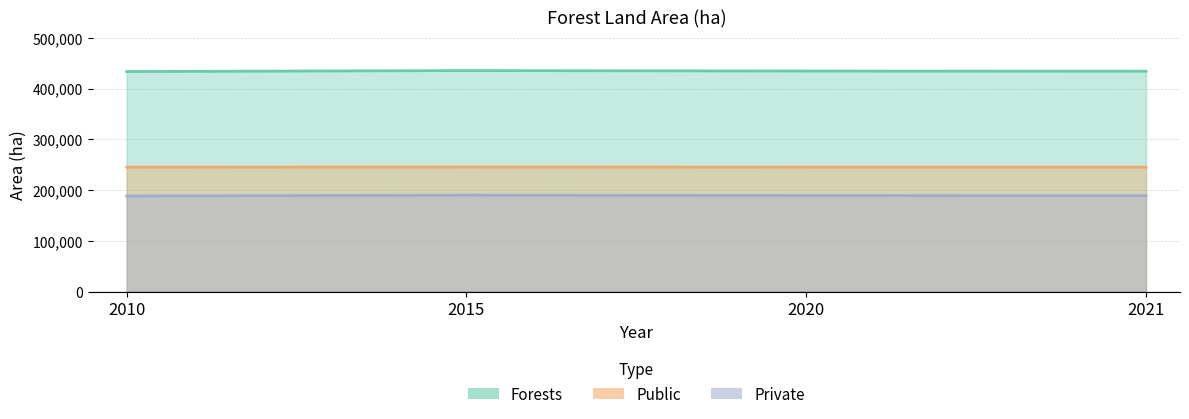

What are all the series names shown in the legend?

Forests, Public, Private